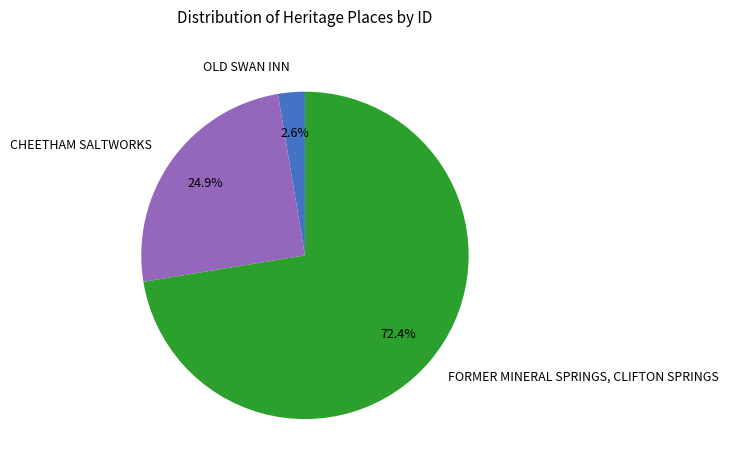

What portion of the pie excludes CHEETHAM SALTWORKS?

75.1%